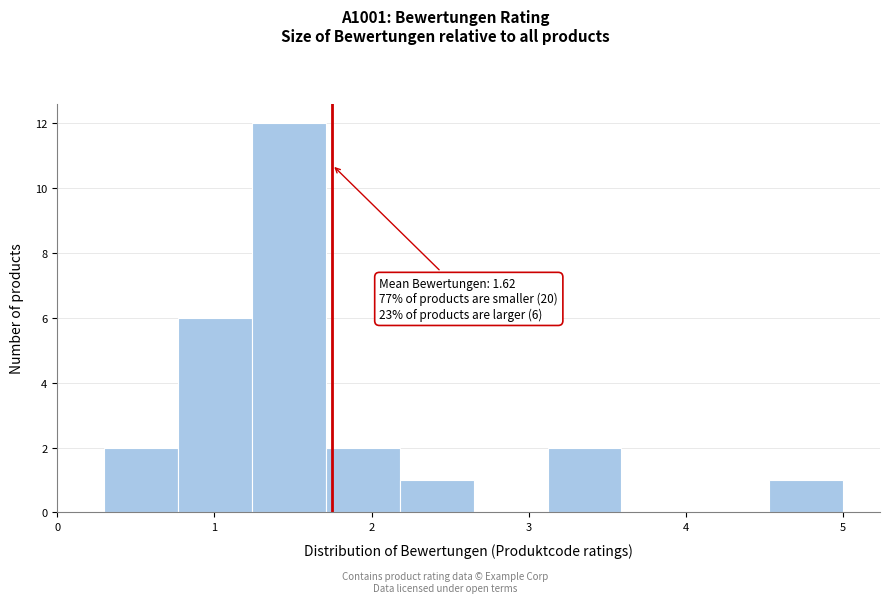

Over which range of the x-axis is the bar tallest?

1.24 to 1.71